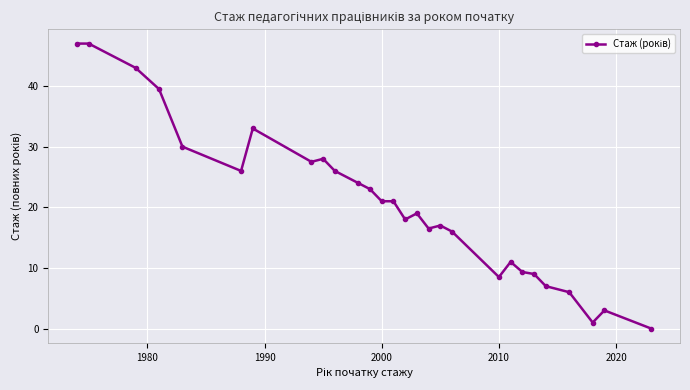

Does the chart have visible grid lines?

Yes